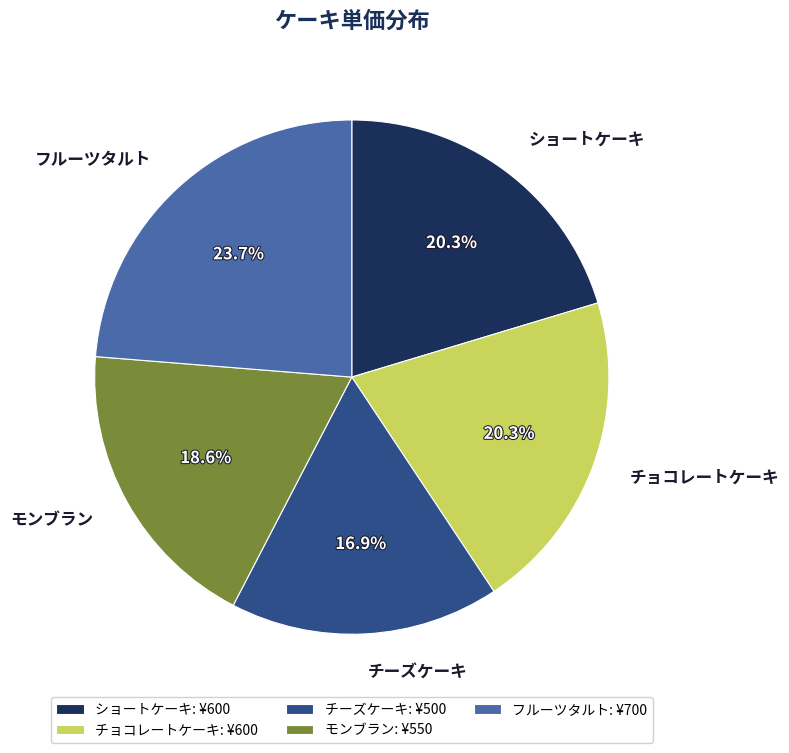

What is the ratio of the value at ショートケーキ to the value at フルーツタルト?

0.9